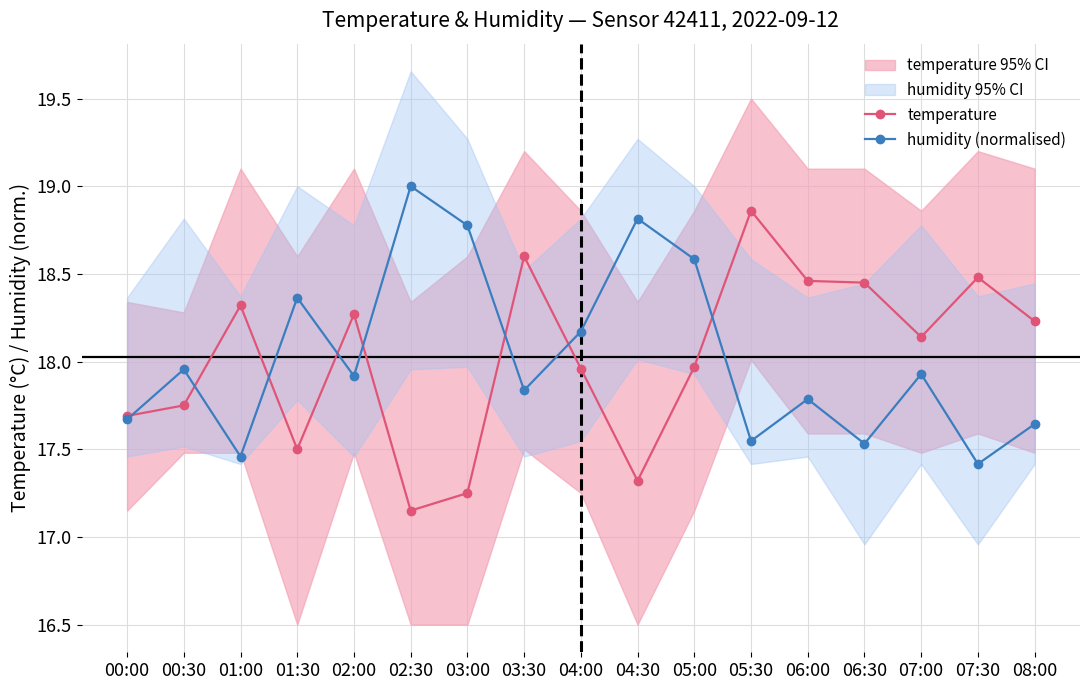

Count the number of data series in this chart.

2